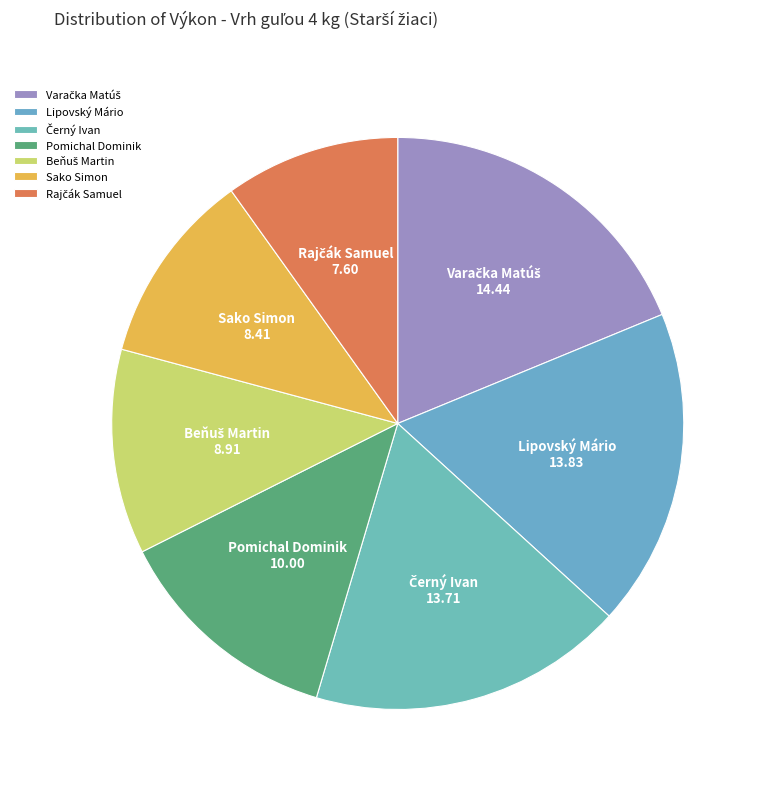

Between Sako Simon and Pomichal Dominik, which is larger?

Pomichal Dominik